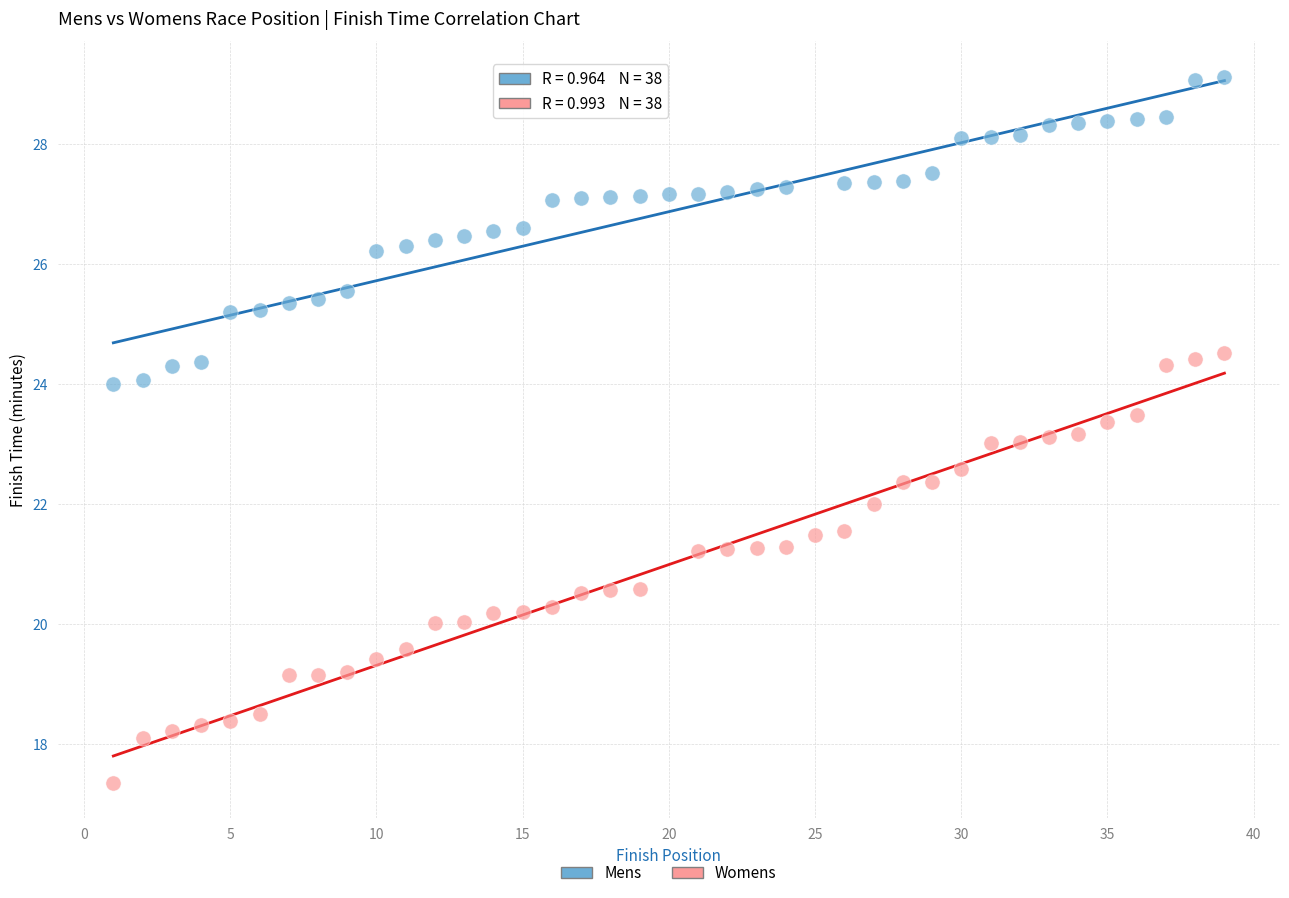

Which series has the widest spread of Y values?

Womens